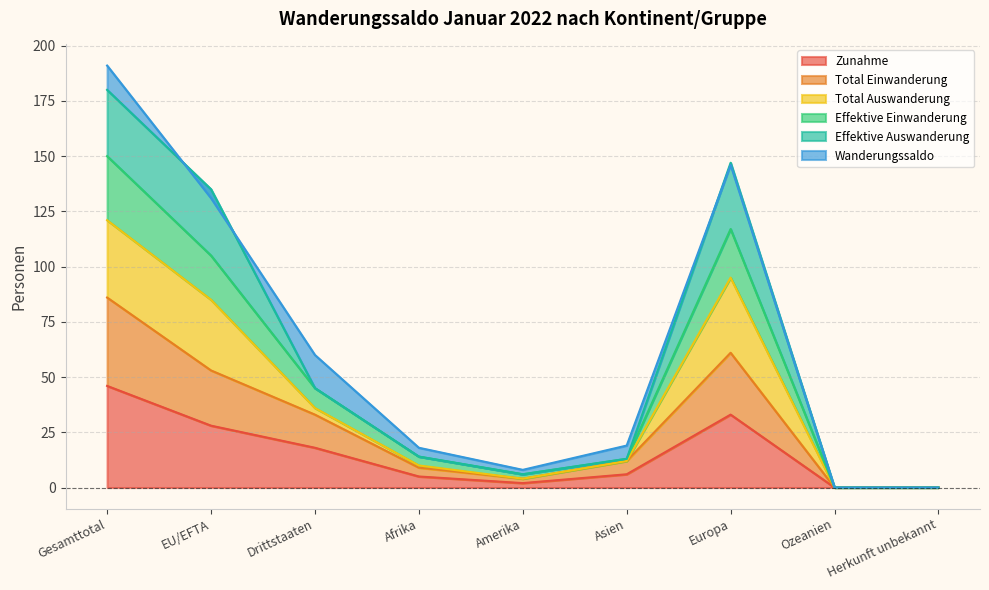

True or false: Total Auswanderung and Total Einwanderung intersect in this chart.

False